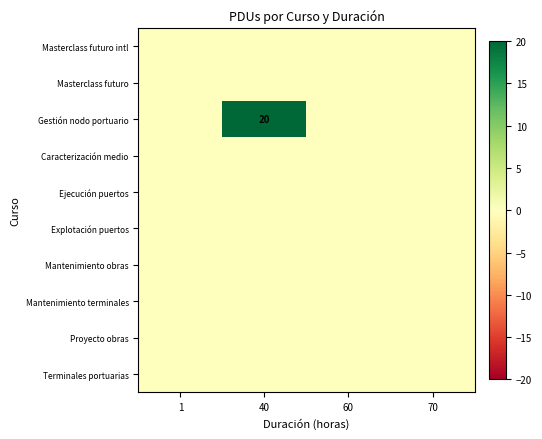

Is the value of Masterclass futuro intl at 60 greater than the value of Explotación puertos at 1?

No